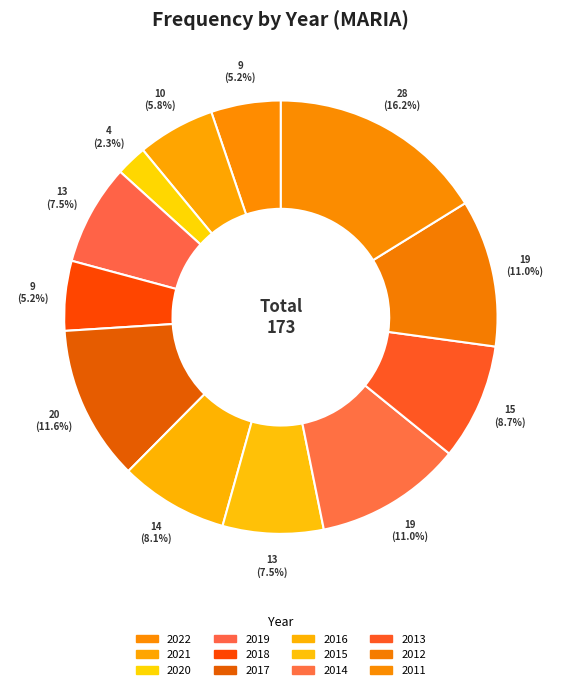

To the nearest percent, what is the difference between the largest and smallest slice percentages?

14%